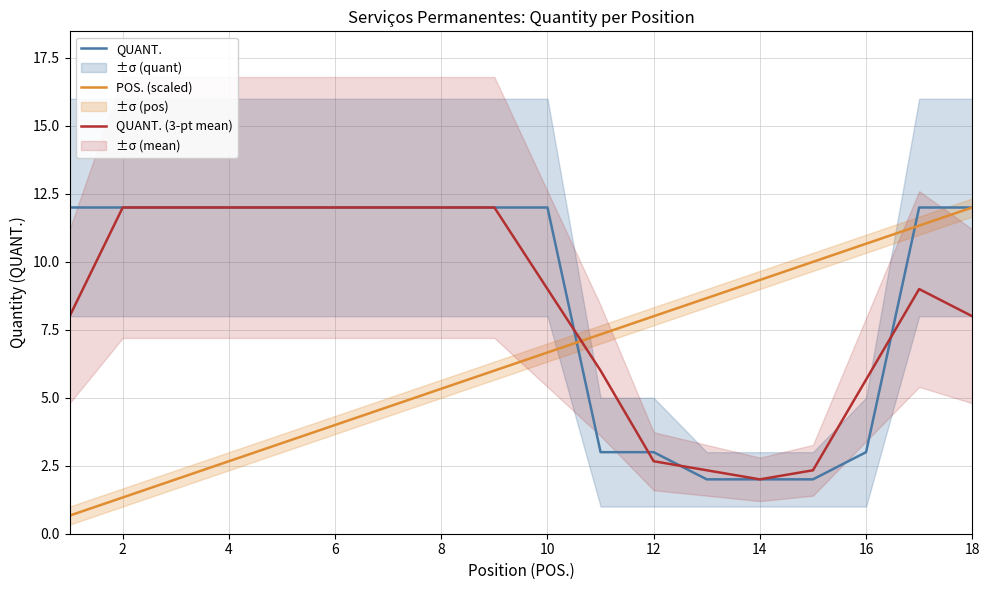

What is the maximum value for POS. (scaled)?

12.0